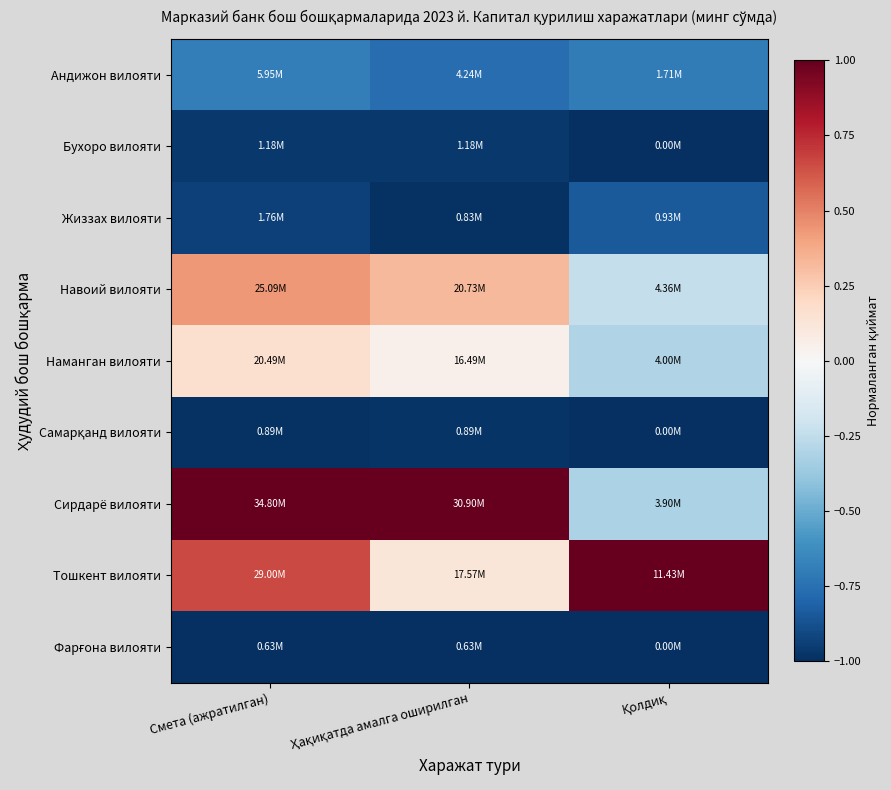

What is the difference between the highest and lowest values at Қолдиқ?

2.0